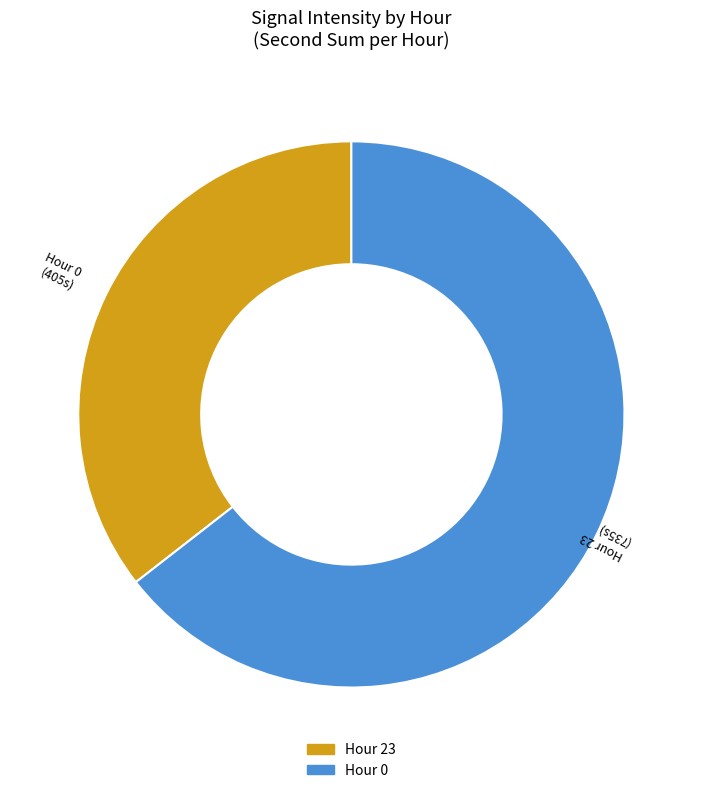

Is there any slice that represents more than half of the pie?

Yes